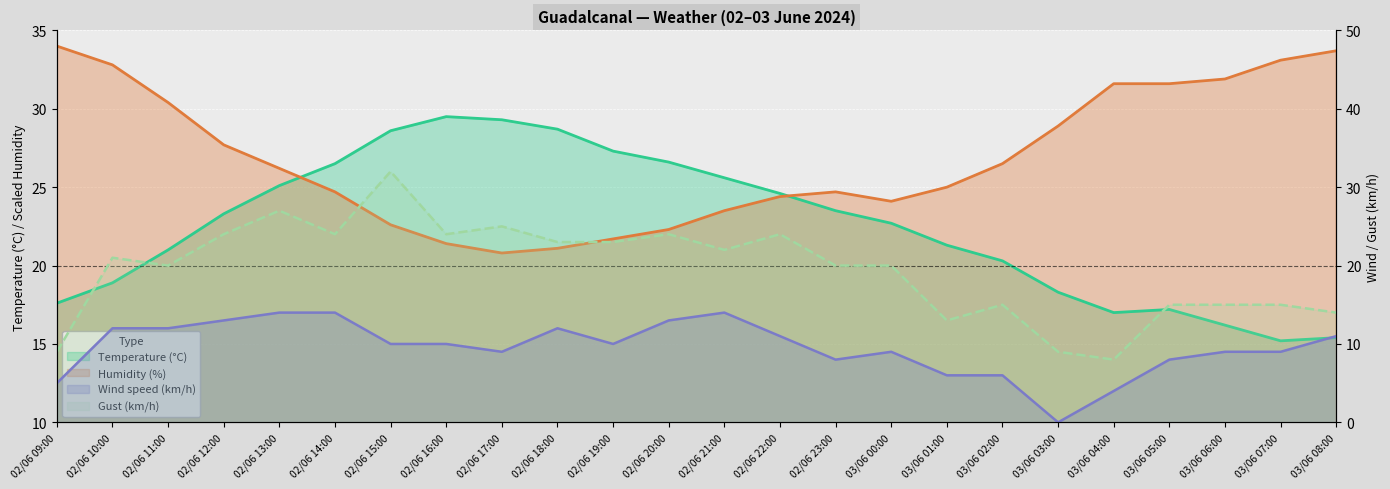

List the series in order of their peak value, highest first.

Humidity (%), Gust (km/h), Temperature (°C), Wind speed (km/h)